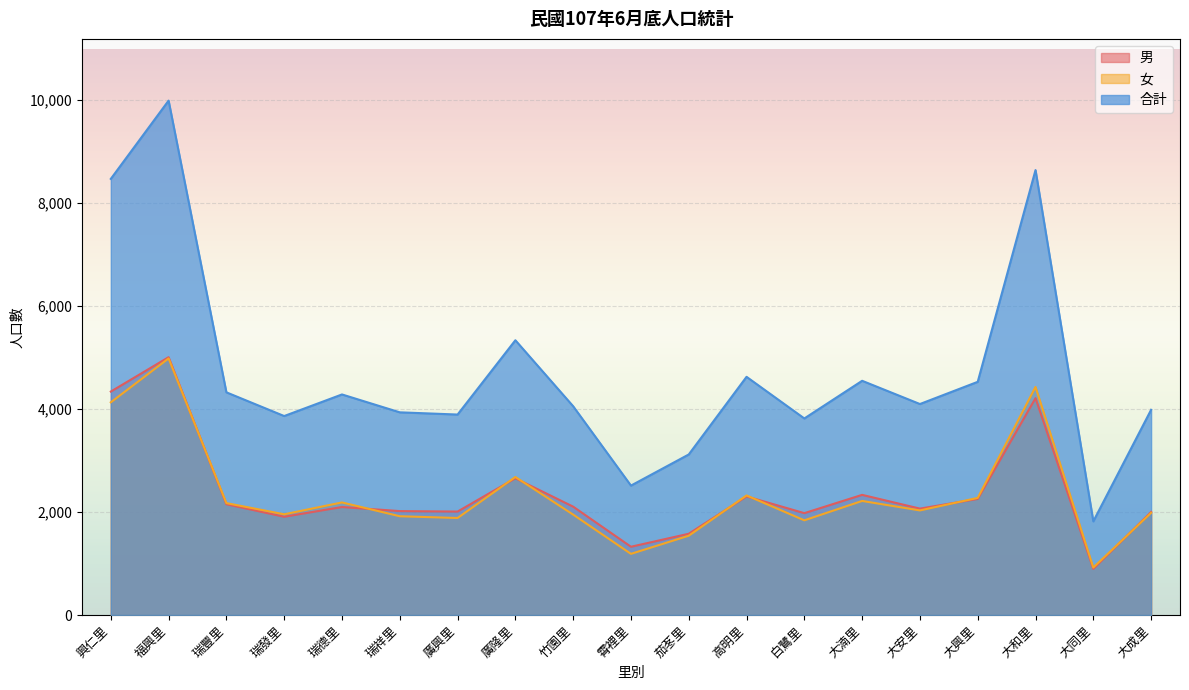

What is the label of the 10th point from the left?

霄裡里